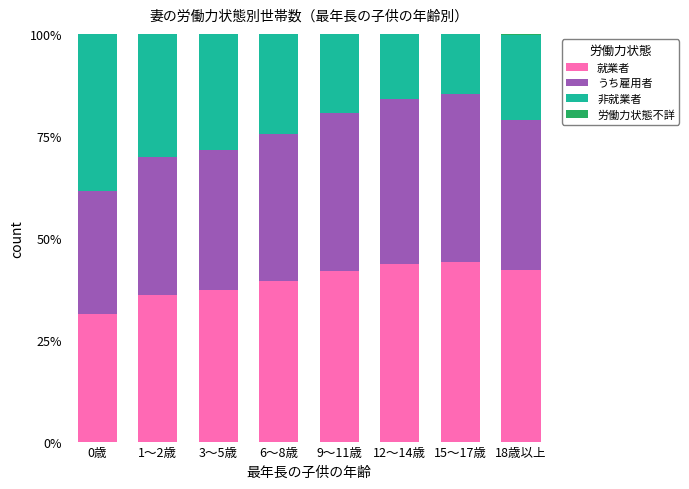

What is the maximum value for 就業者?

44.2